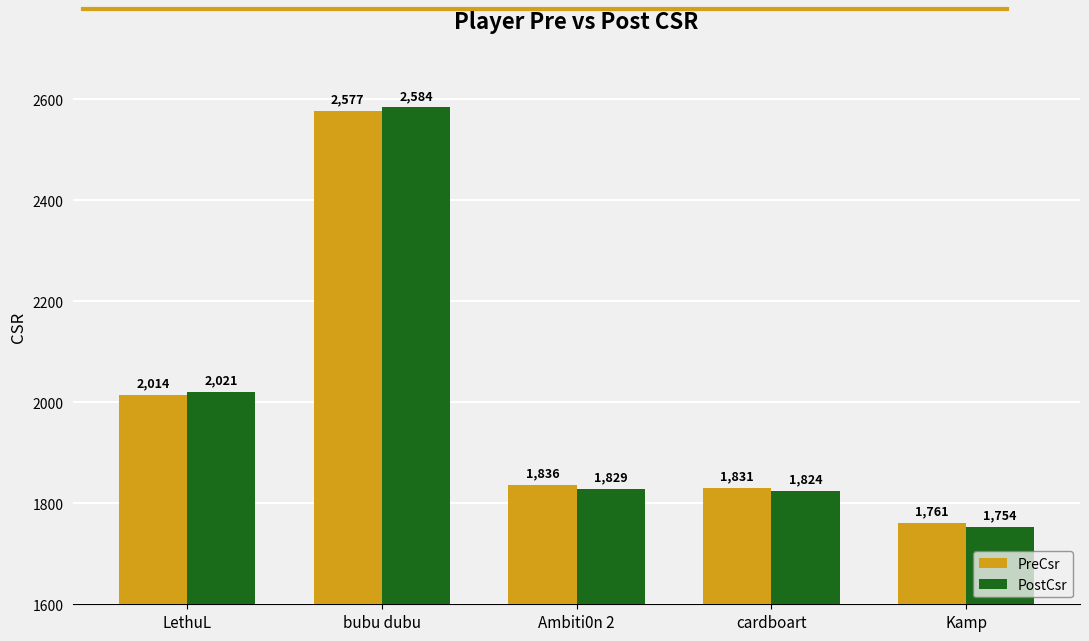

What value does the PreCsr series have at bubu dubu, to the nearest 100?

2600